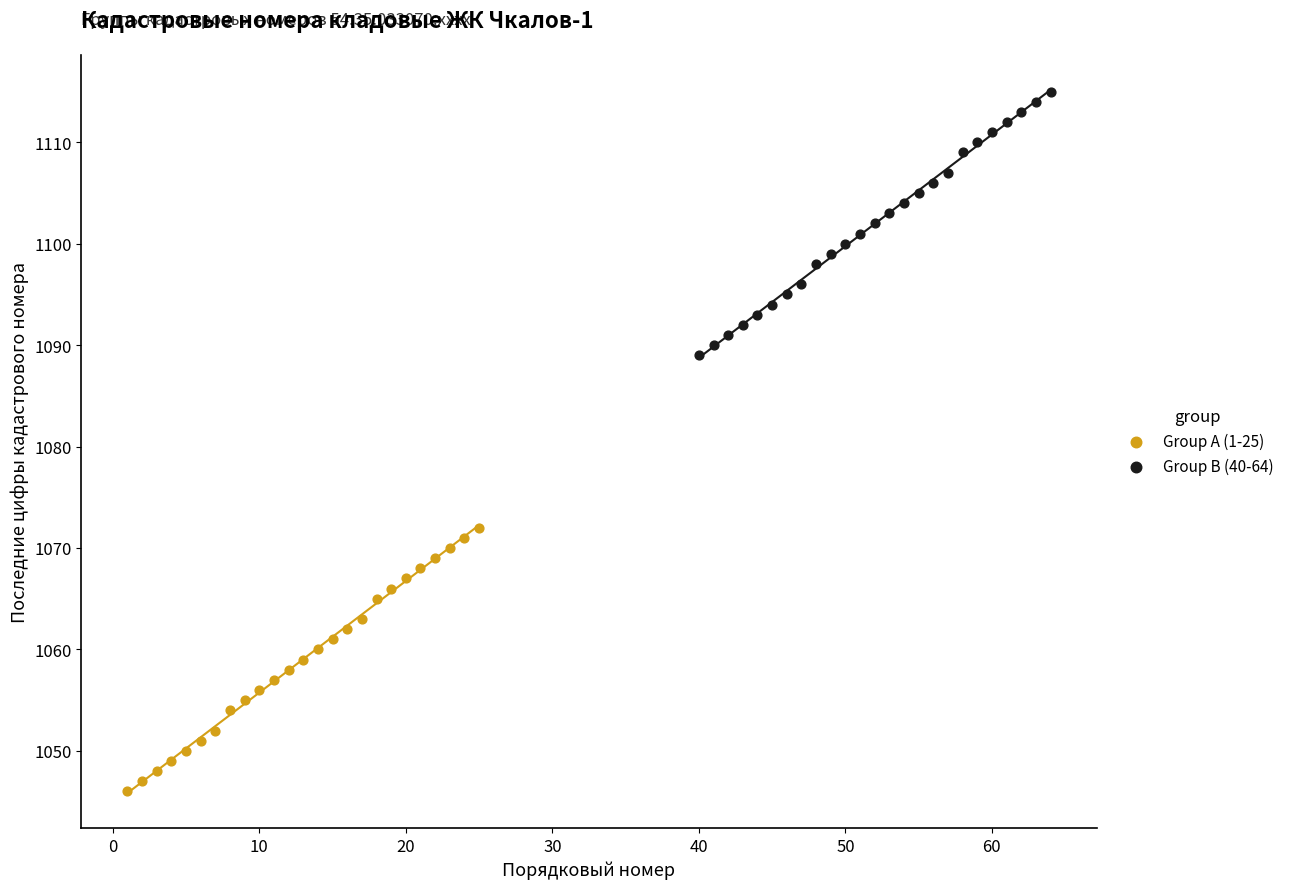

What are all the series names shown in the legend?

Group A (1-25), Group B (40-64)